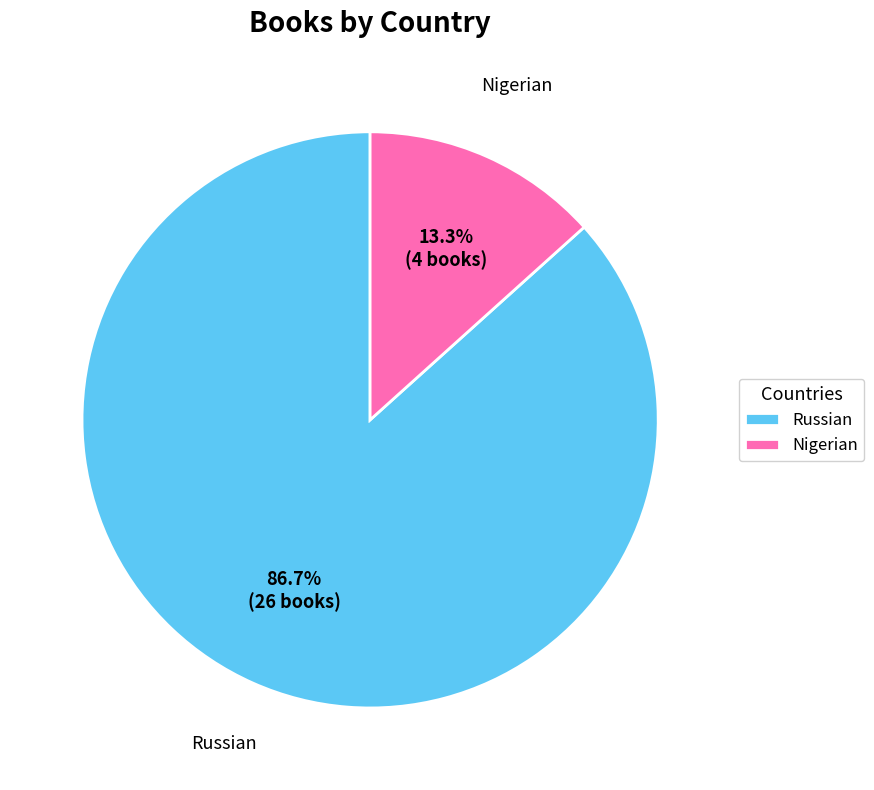

Which slice is the largest?

Russian